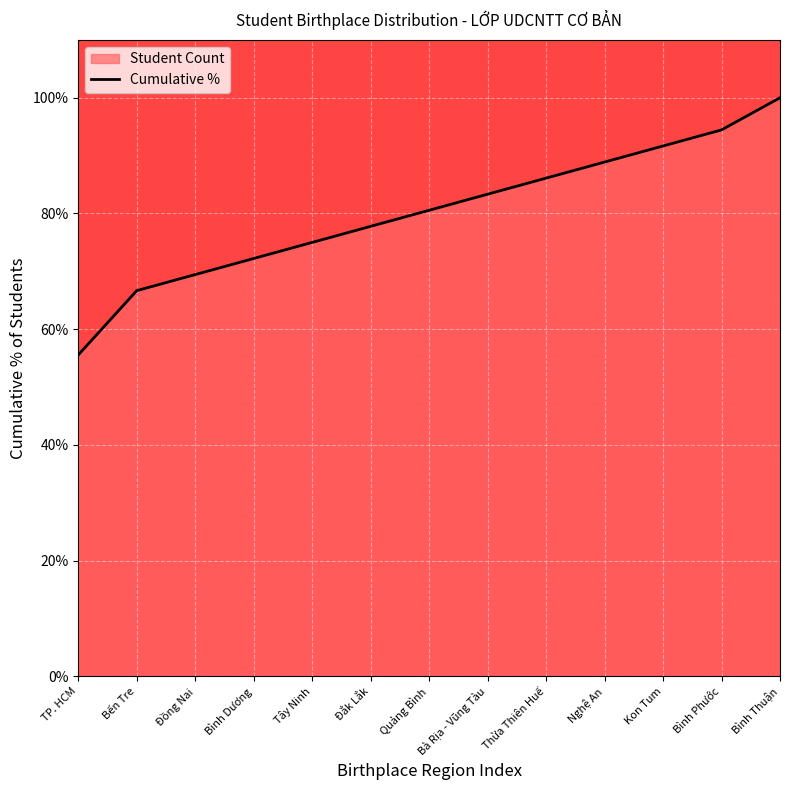

What is the approximate value at Quảng Bình?

80.6